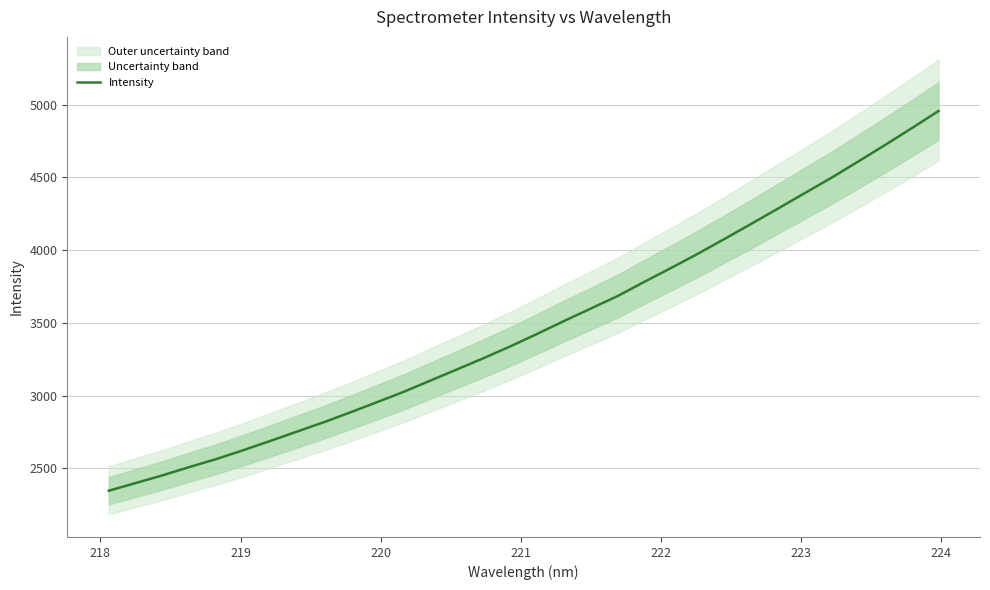

What is the lowest value of the Intensity series?

2347.2